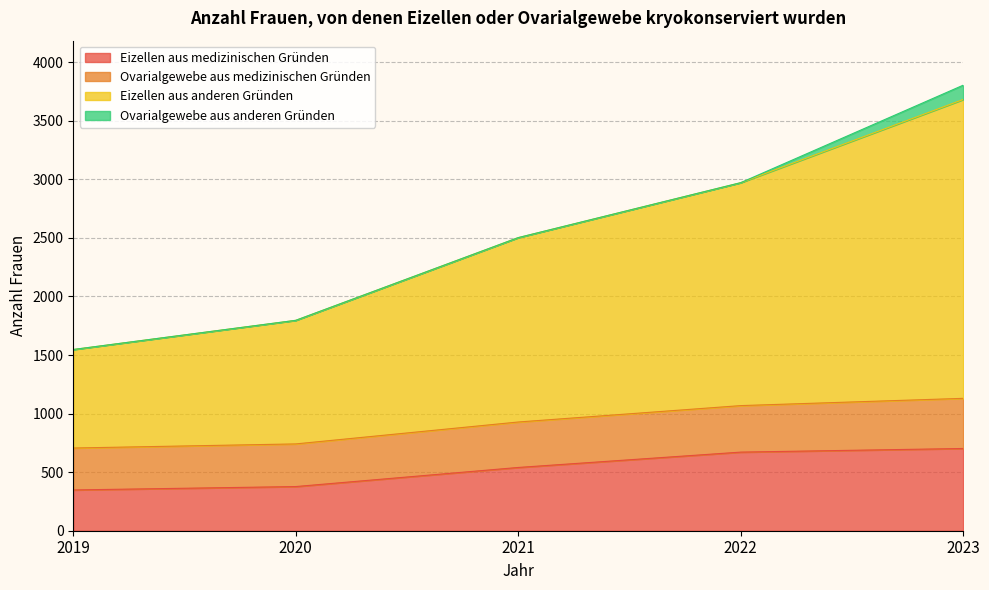

At which category is the sum across all series the highest?

2023